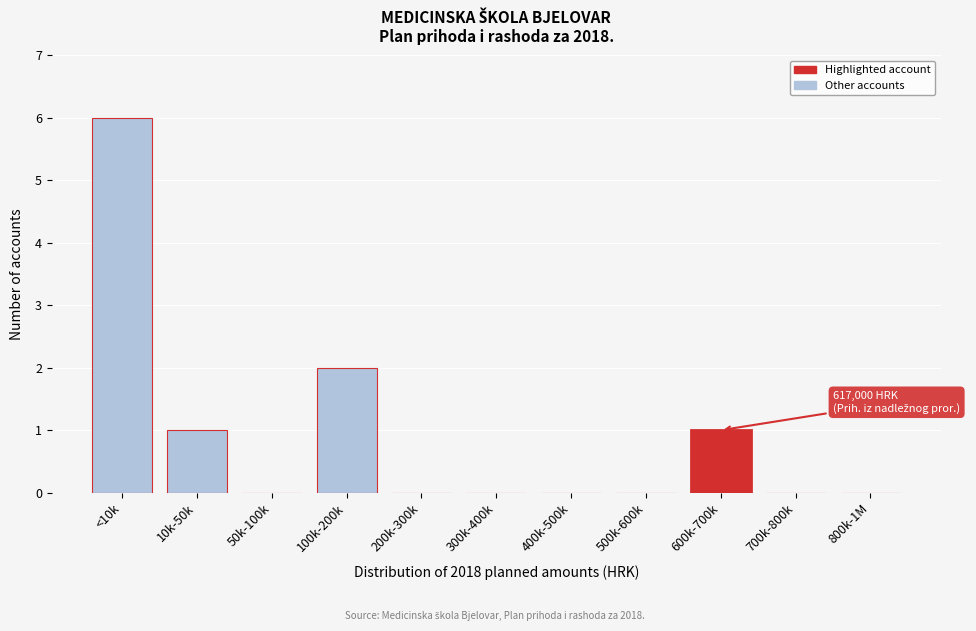

Reading right to left, extract all data points from this chart.

800k-1M=0	700k-800k=0	600k-700k=1	500k-600k=0	400k-500k=0	300k-400k=0	200k-300k=0	100k-200k=2	50k-100k=0	10k-50k=1	<10k=6